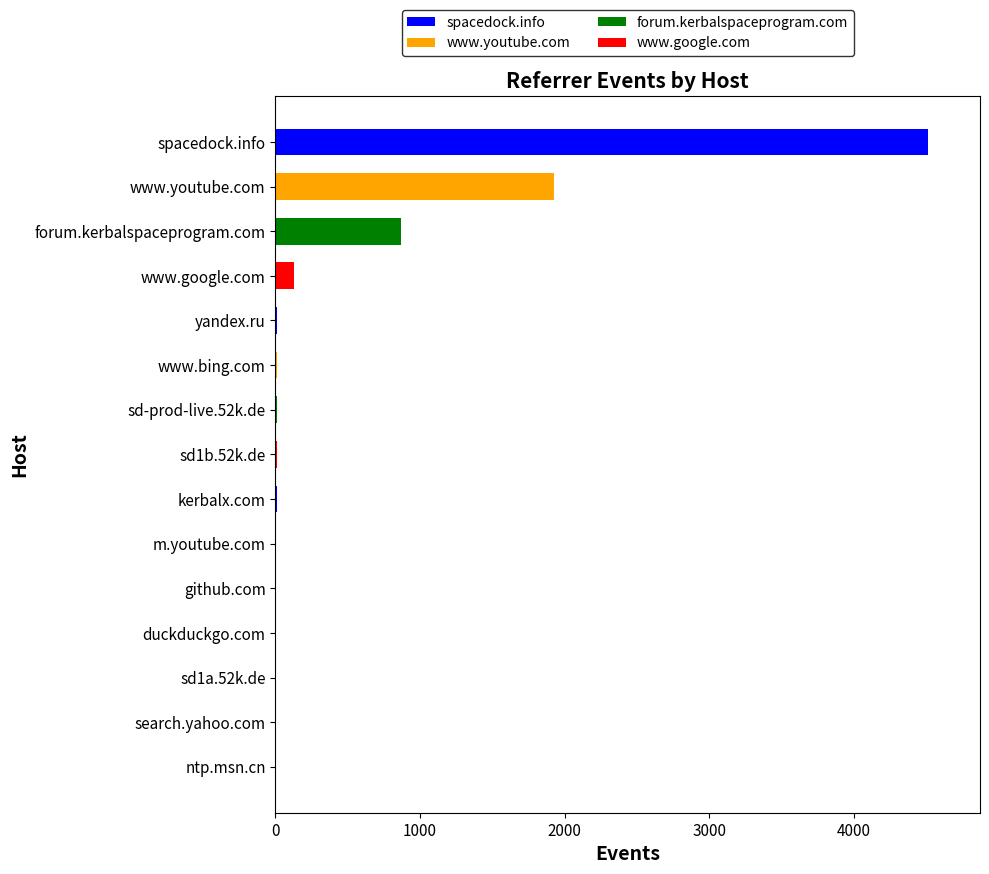

What is the maximum value shown in the chart?

4510